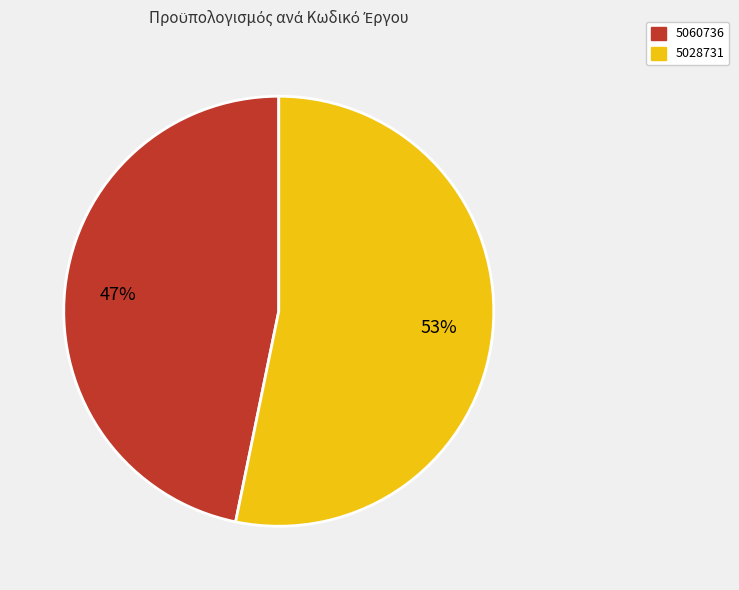

Approximately how many times larger is the value at 5028731 compared to 5060736?

1.1